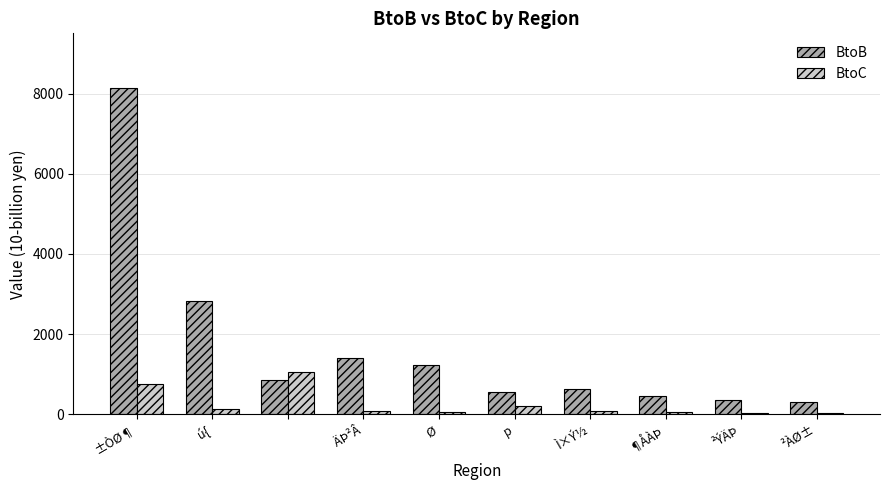

What is the maximum value shown in the chart?

8129